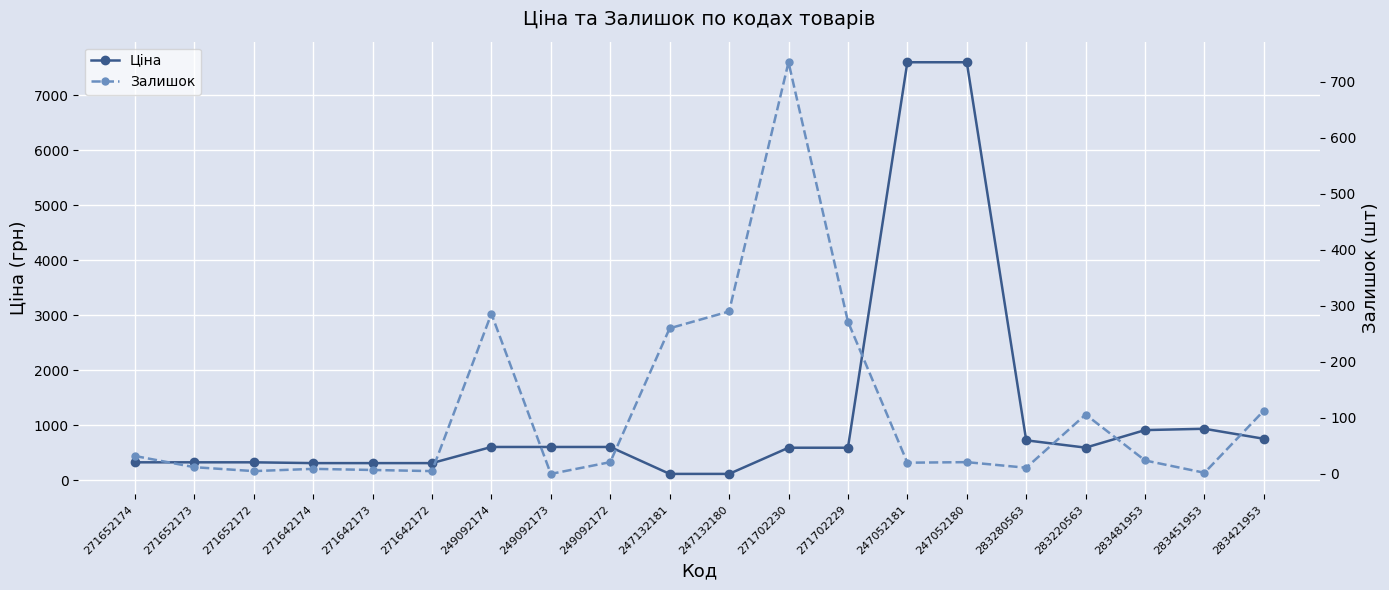

What is the difference between the maximum and minimum values in the Ціна series?

7482.4